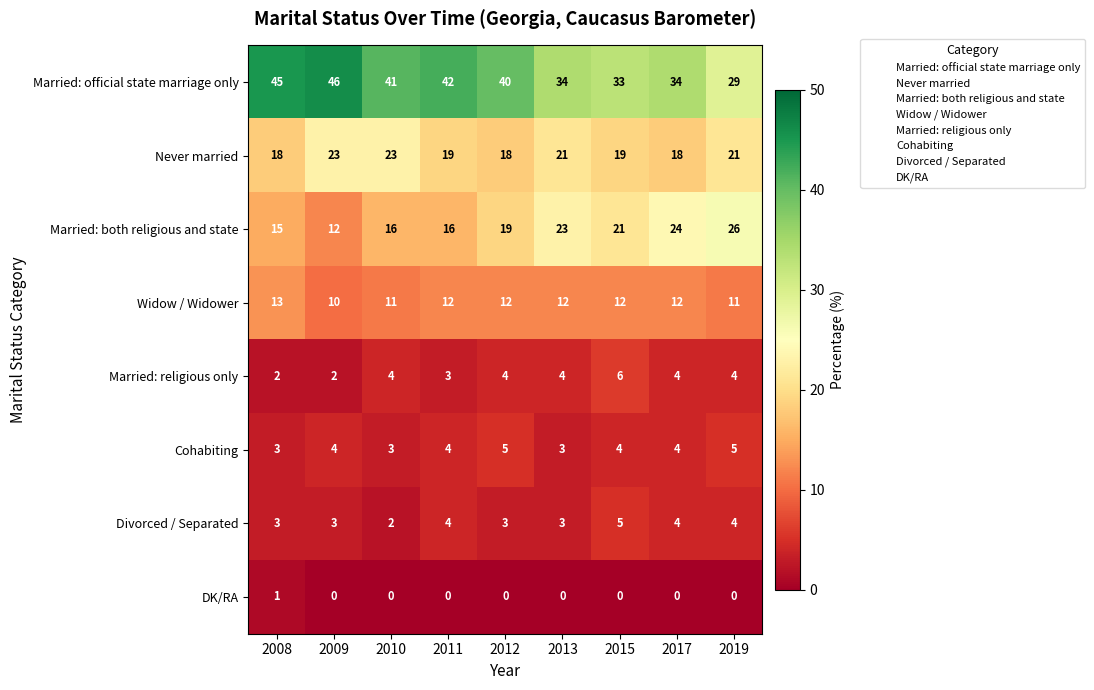

What is the difference between the maximum and minimum values in the Married: official state marriage only series?

17